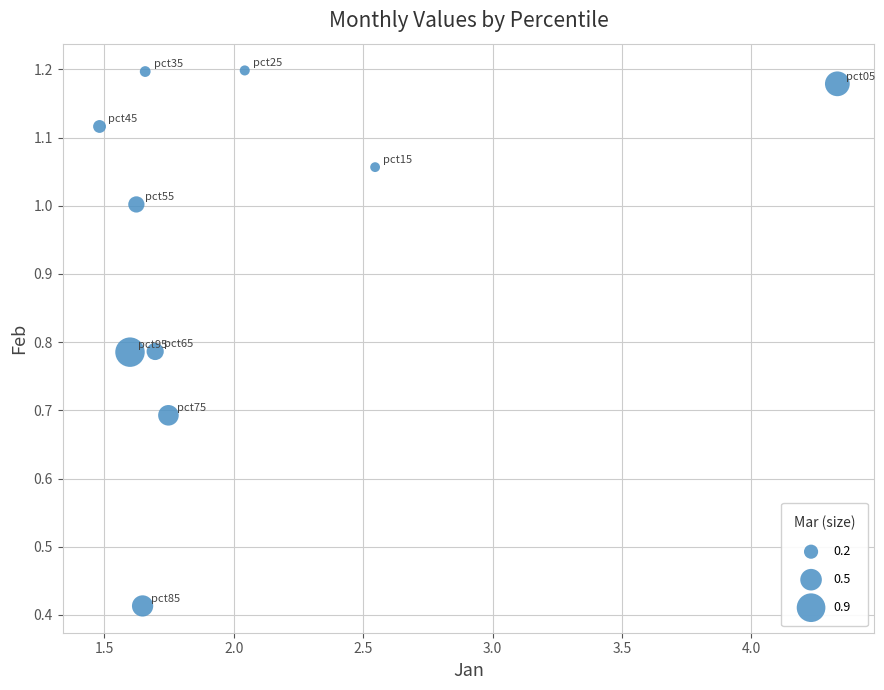

What is the average X value?

2.0